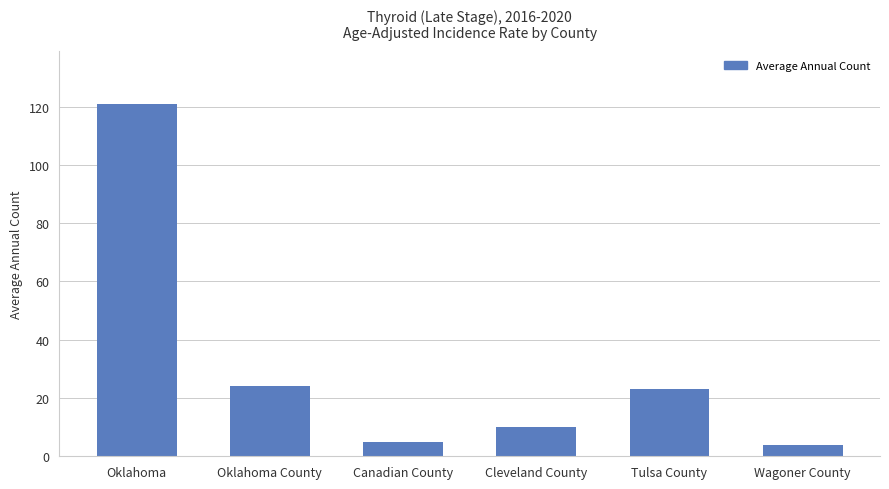

What is the smallest value displayed?

4